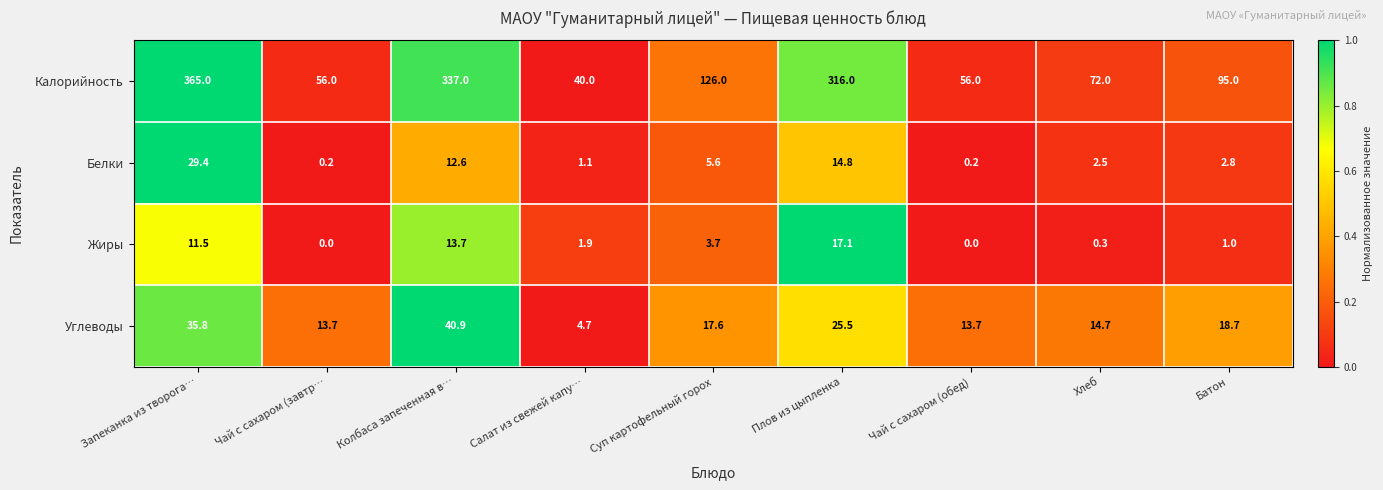

Is it true that Углеводы equals 40.9 at Колбаса запеченная в…?

True